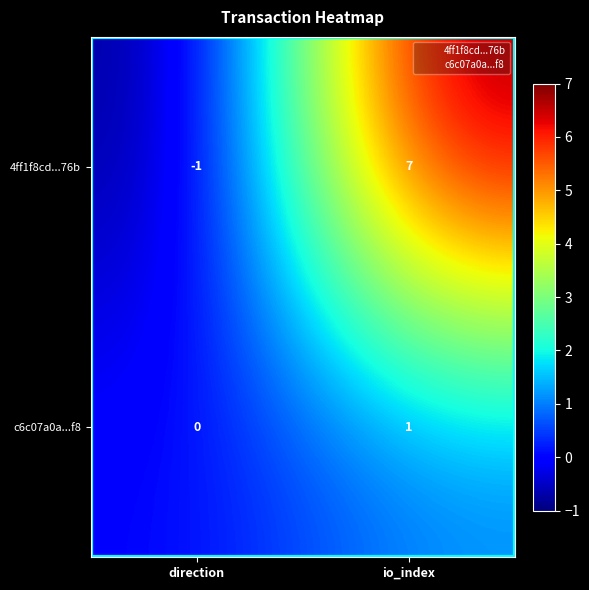

What is the average value of the 4ff1f8cd...76b series?

3